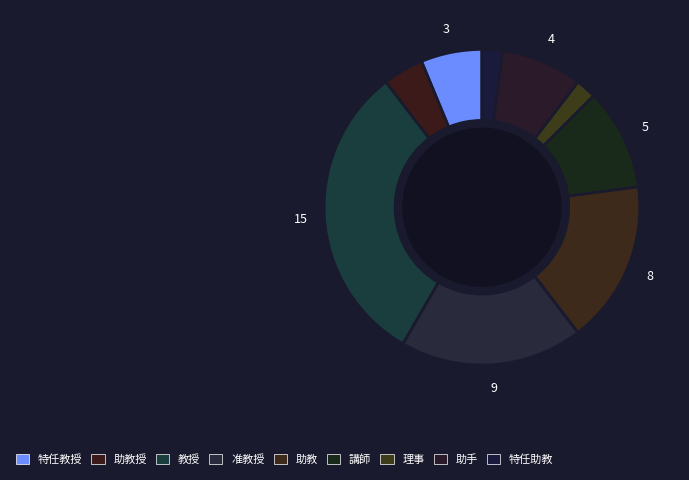

Which category has the smallest portion of the pie?

理事